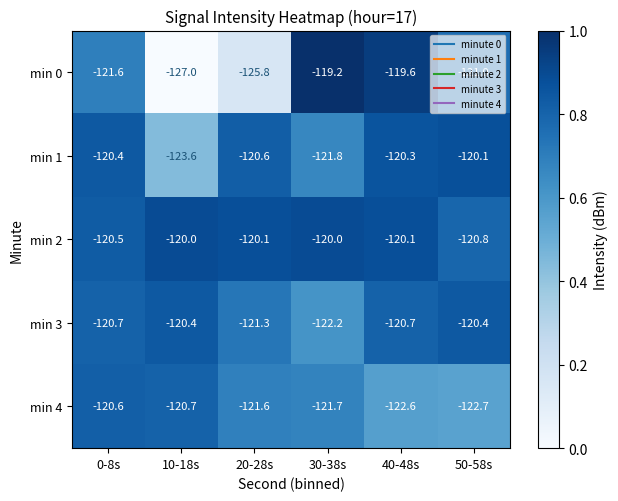

Which series has the largest range (max minus min)?

min 0